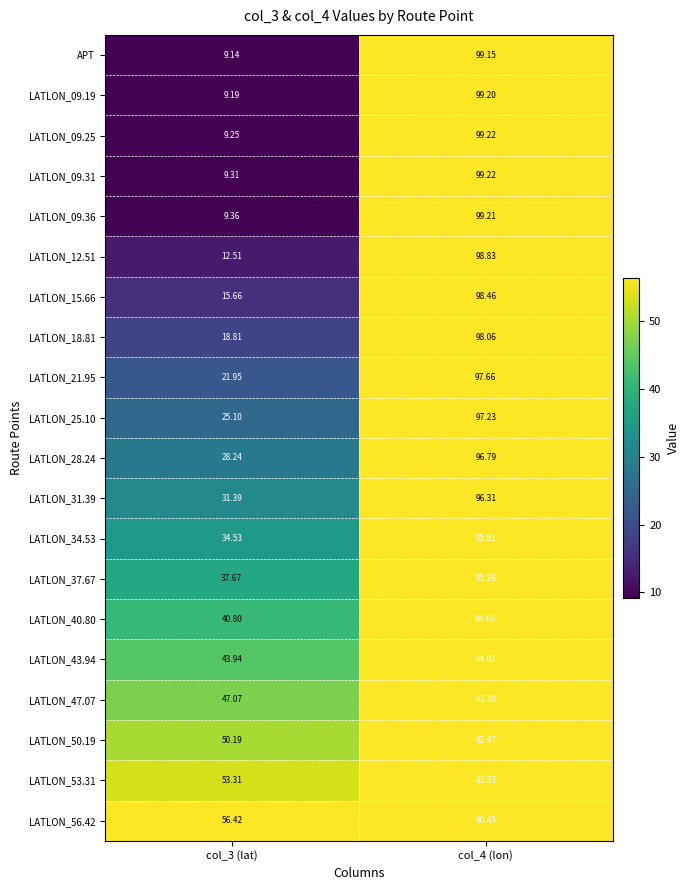

Which label corresponds to the smallest value in the chart?

col_3 (lat)